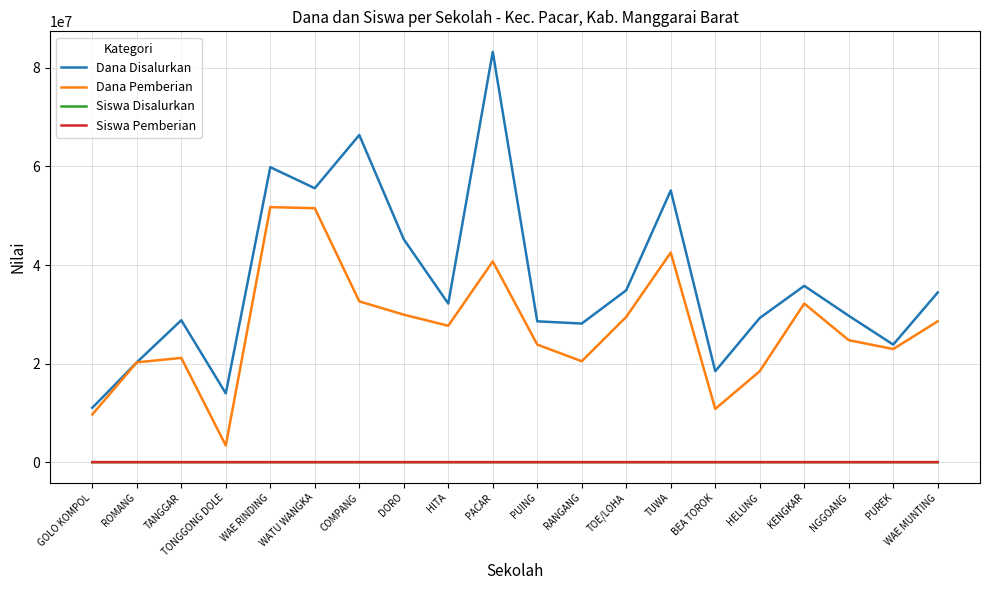

Where does the Dana Disalurkan series first go above 32175000?

WAE RINDING